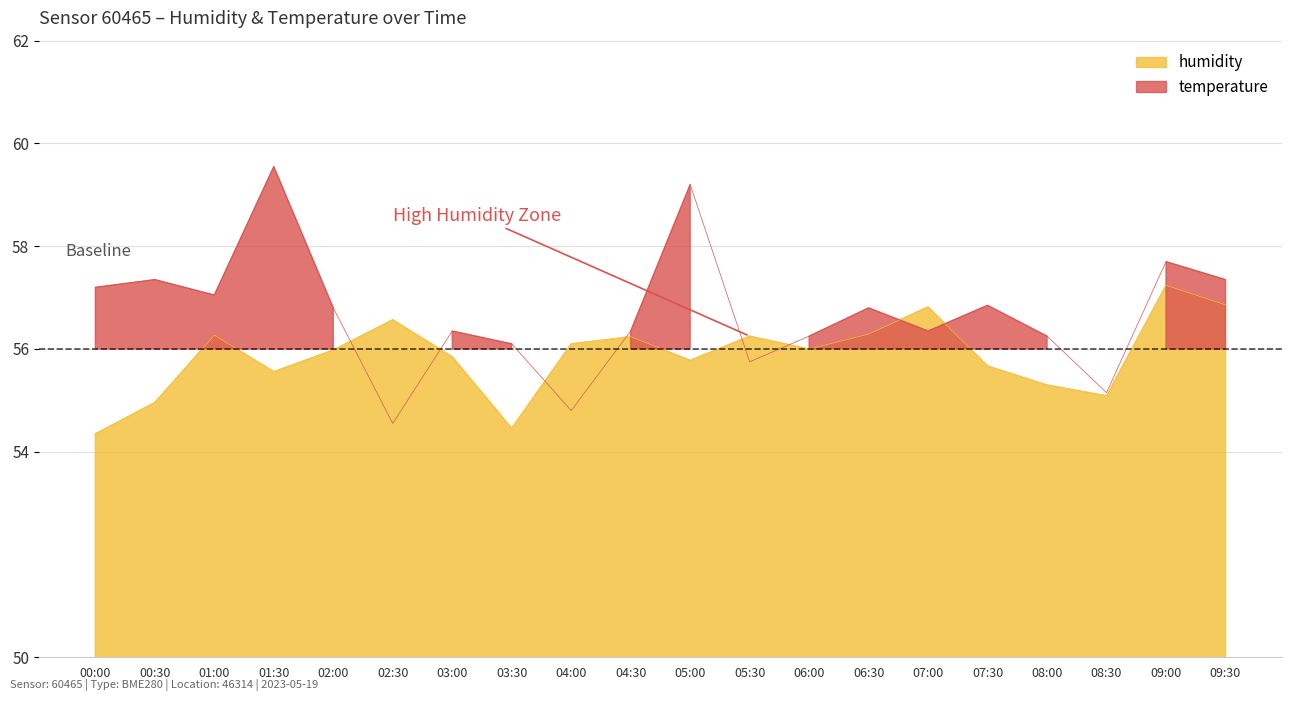

Rank the series at 06:00 from highest to lowest value.

temperature, humidity